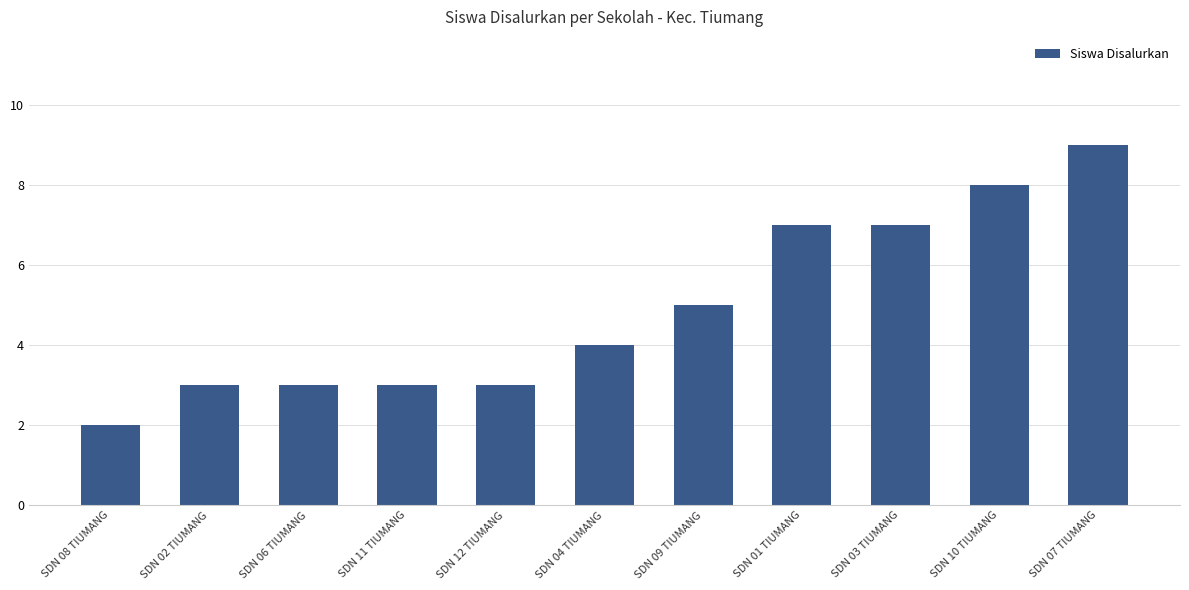

What is the smallest value displayed?

2